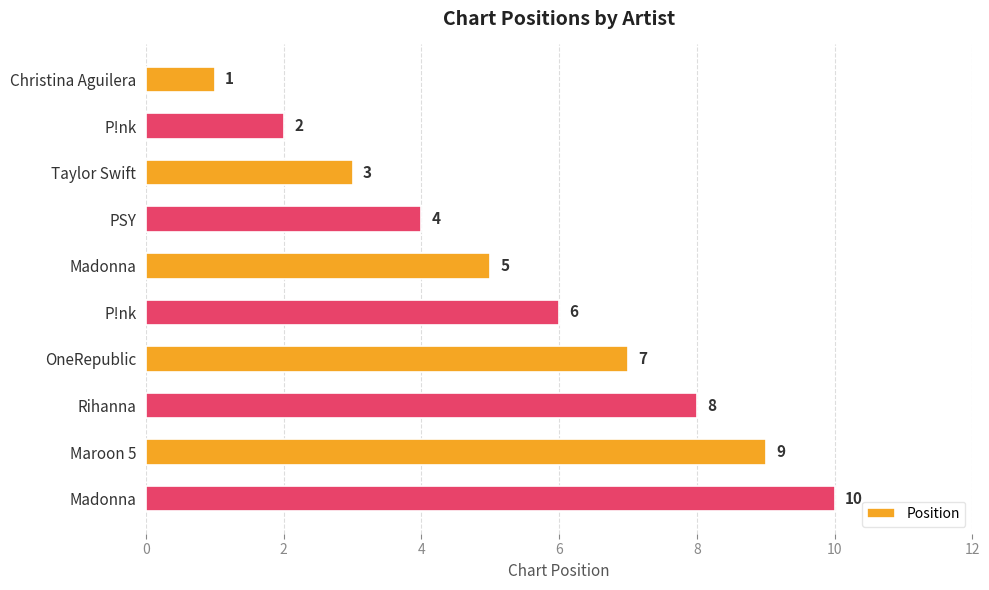

What is the smallest value displayed?

1